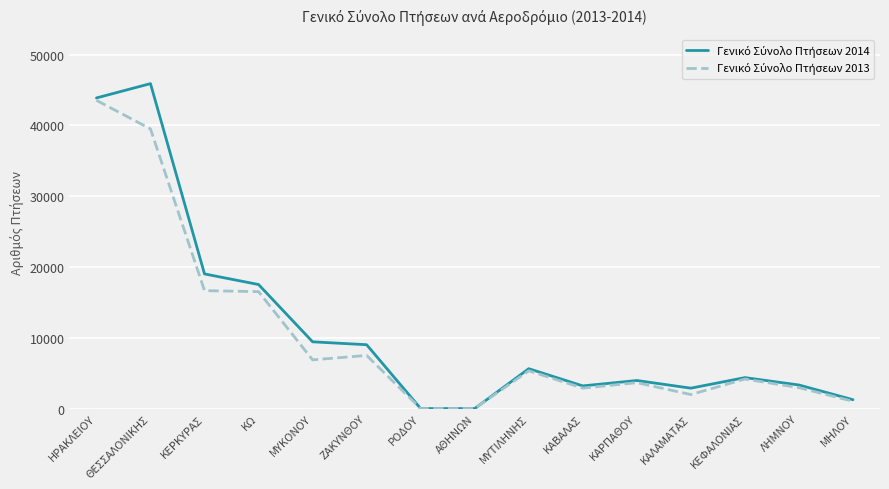

What is the difference between the highest and lowest values at ΜΥΚΟΝΟΥ?

2548